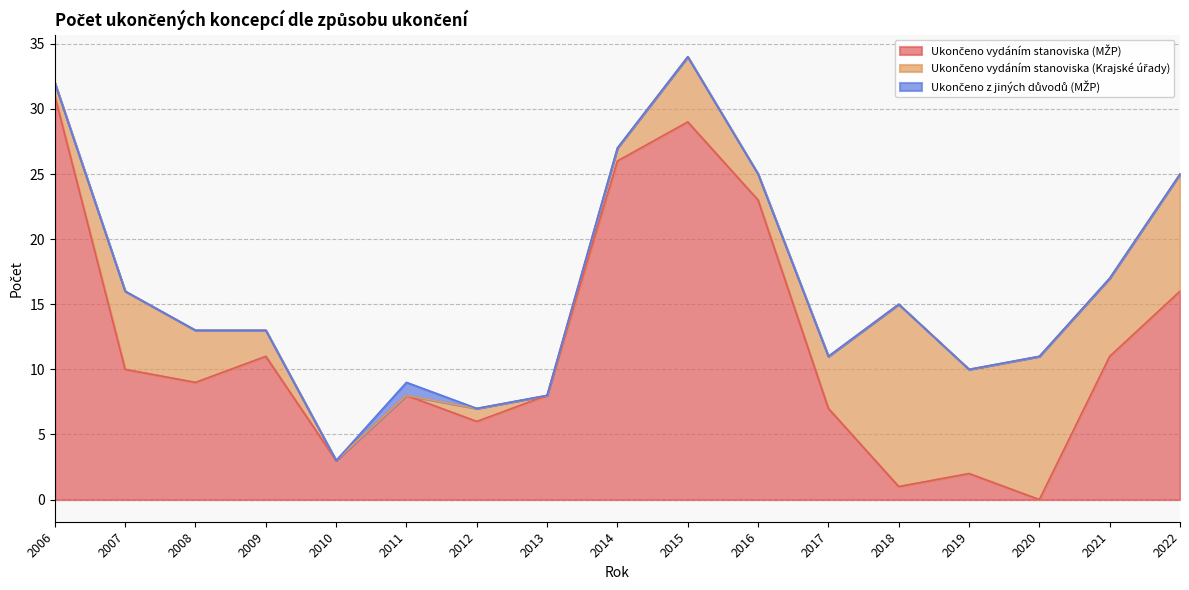

Is it true that Ukončeno vydáním stanoviska (MŽP) equals 16 at 2007?

False